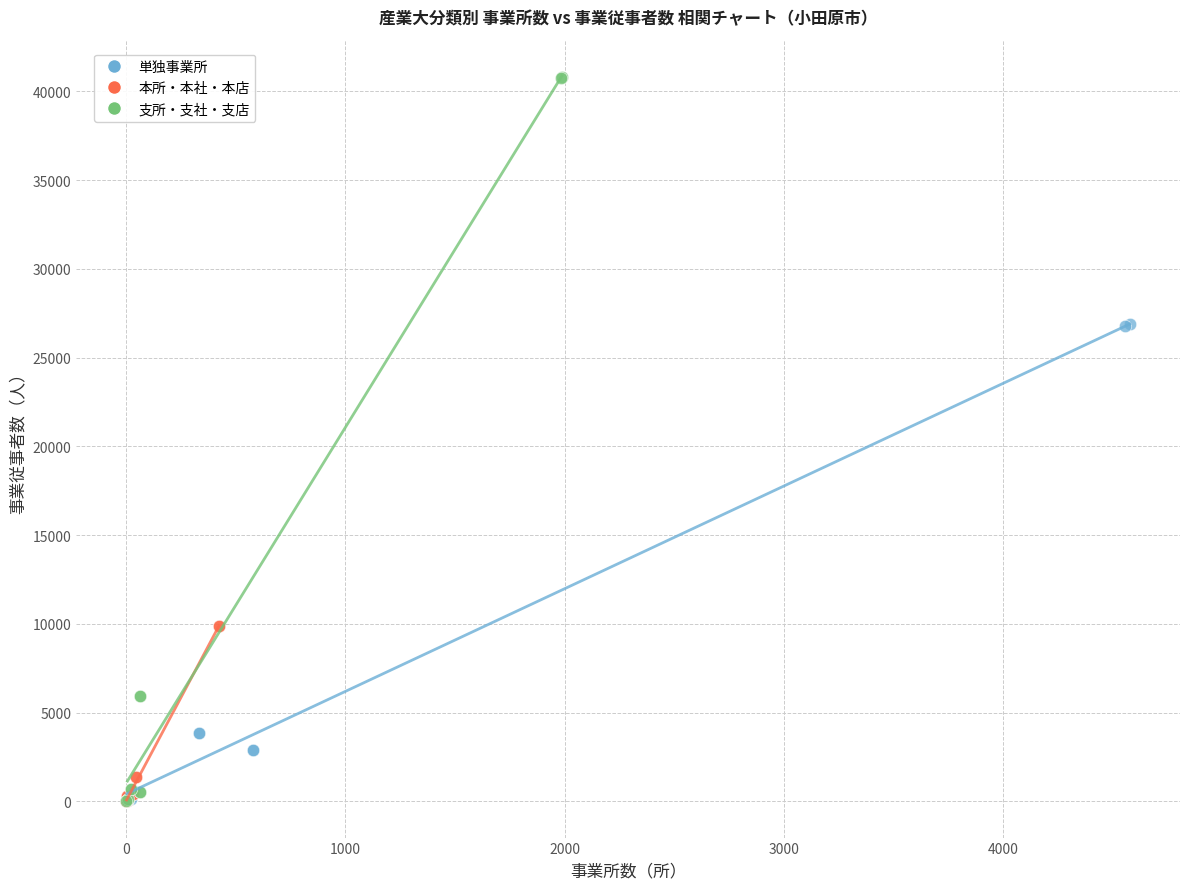

Which series has the largest Y range (max minus min)?

支所・支社・支店